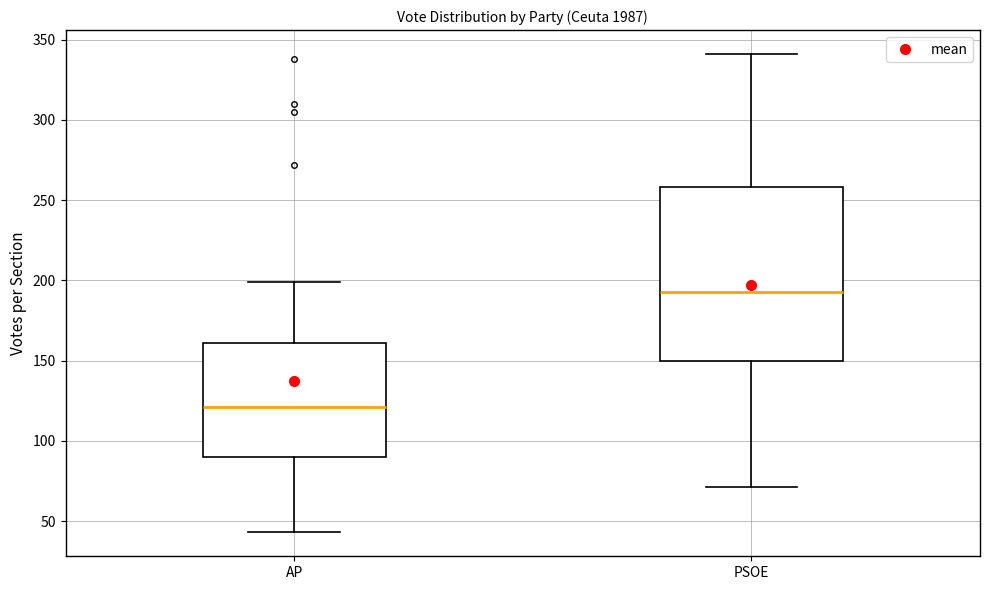

Which box has the lowest median line?

AP